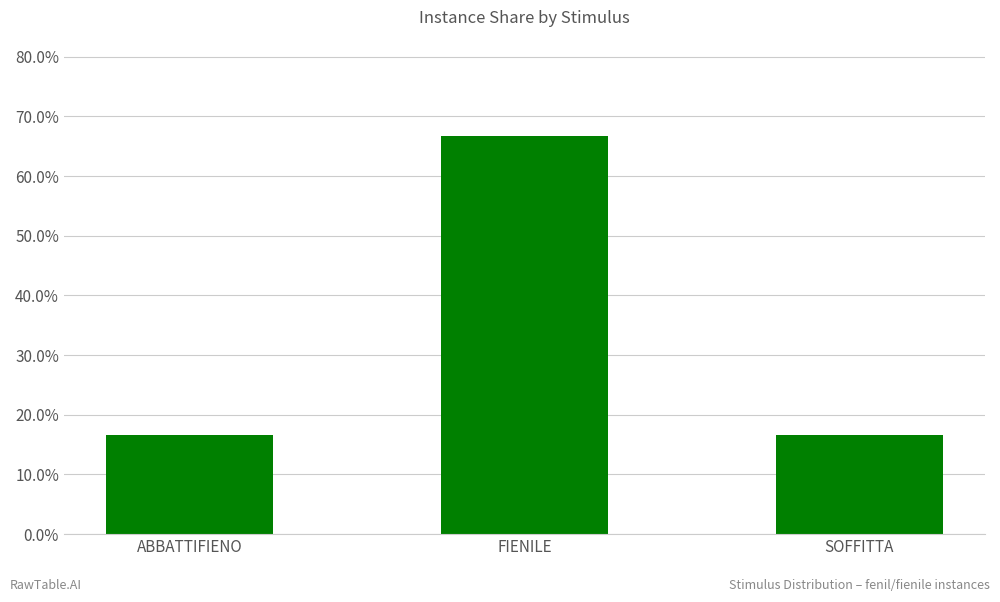

What position from the left is SOFFITTA?

3